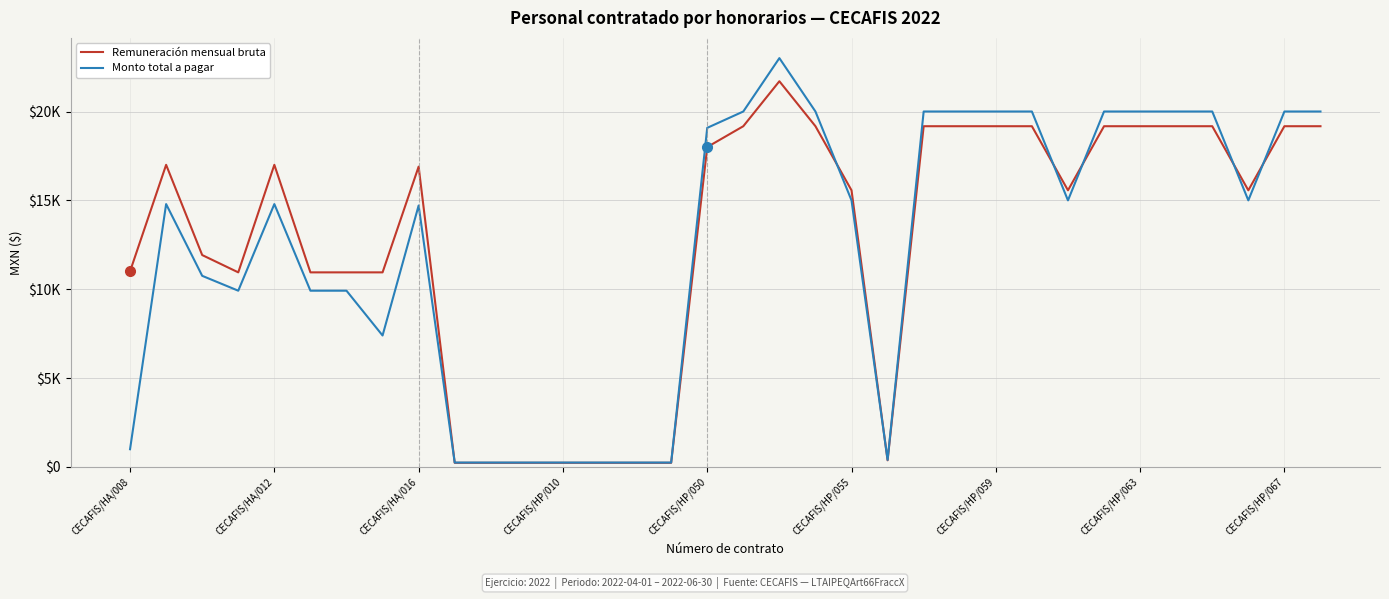

How many times do Remuneración mensual bruta and Monto total a pagar cross each other?

7